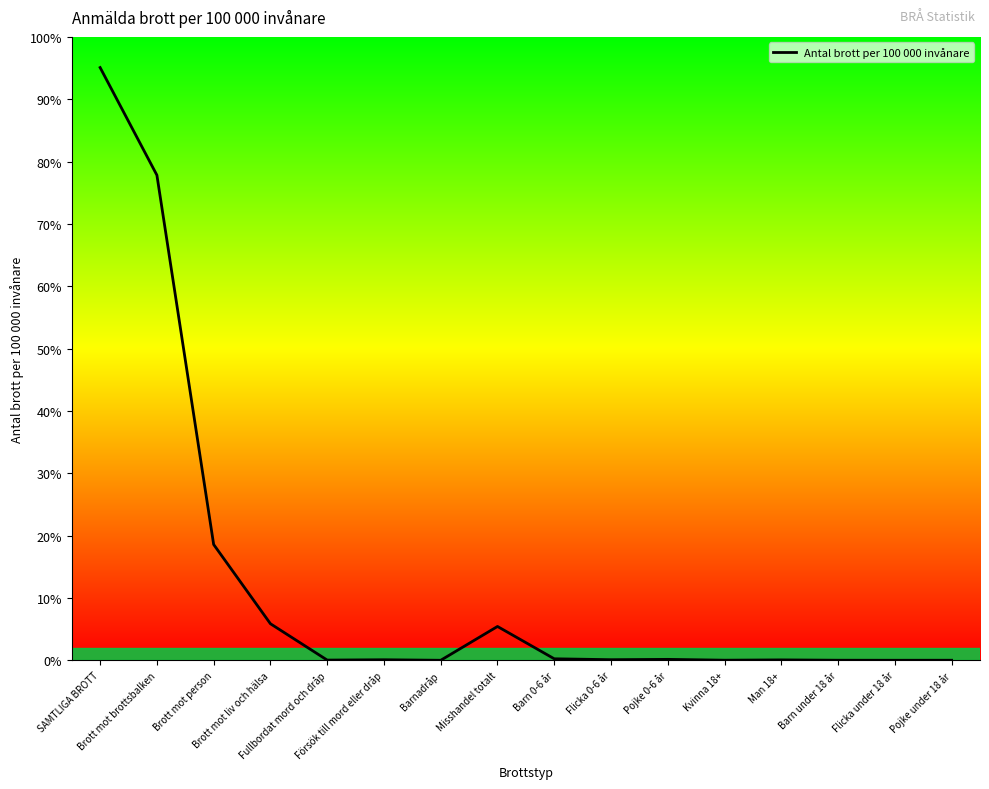

How many points are lower than both their immediate neighbors (excluding endpoints)?

5